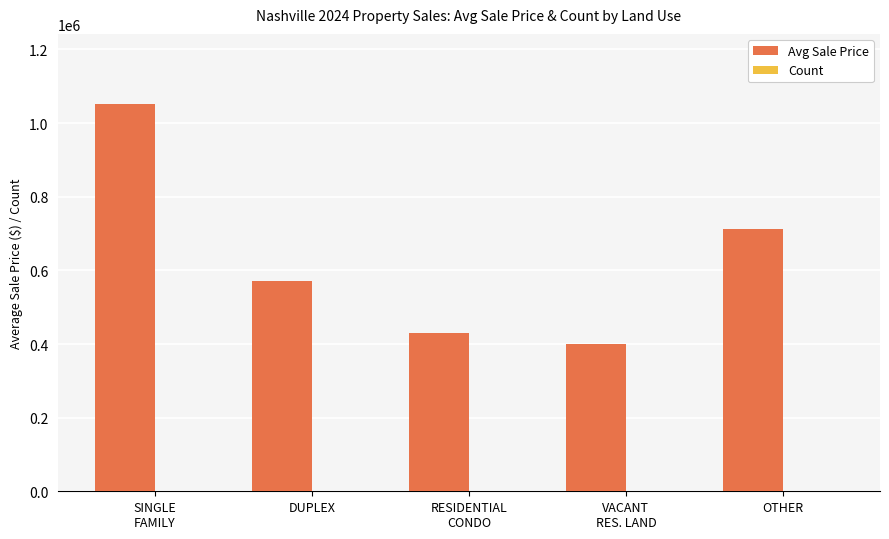

What is the maximum value for Avg Sale Price?

1052827